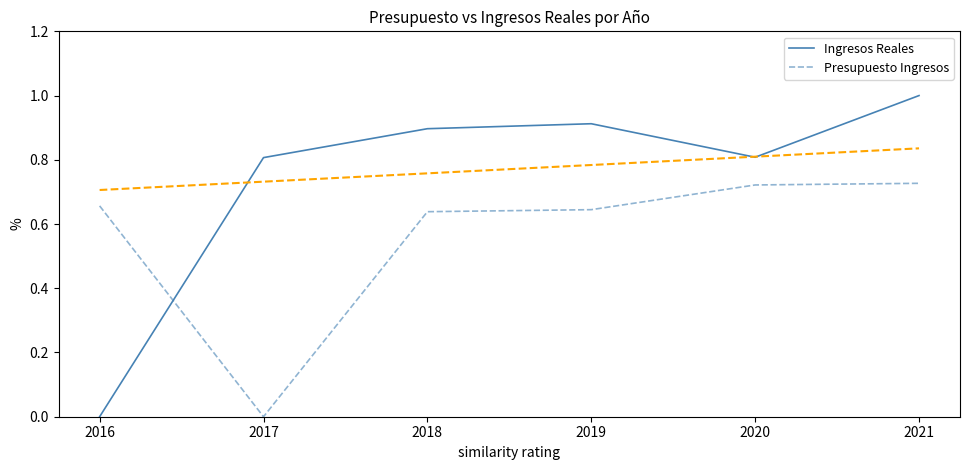

What is the difference between the Ingresos Reales values at 2021 and 2016?

1.0